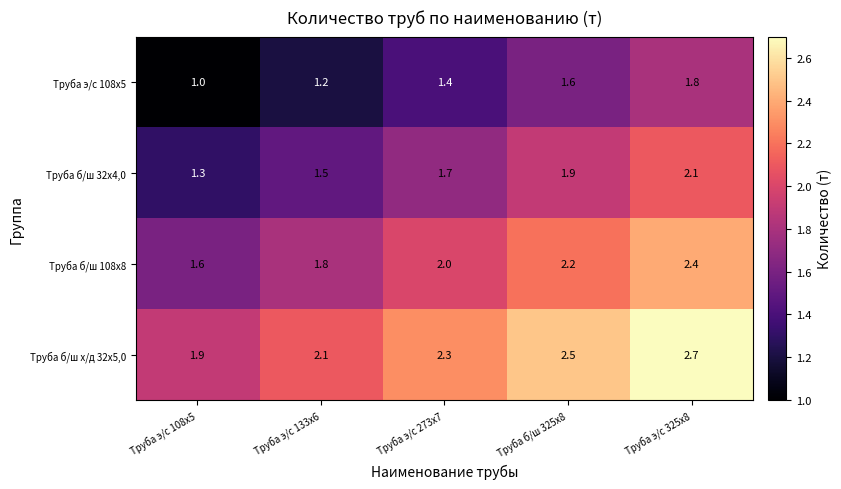

What is the spread (max minus min) of values at Труба б/ш 325х8?

0.9